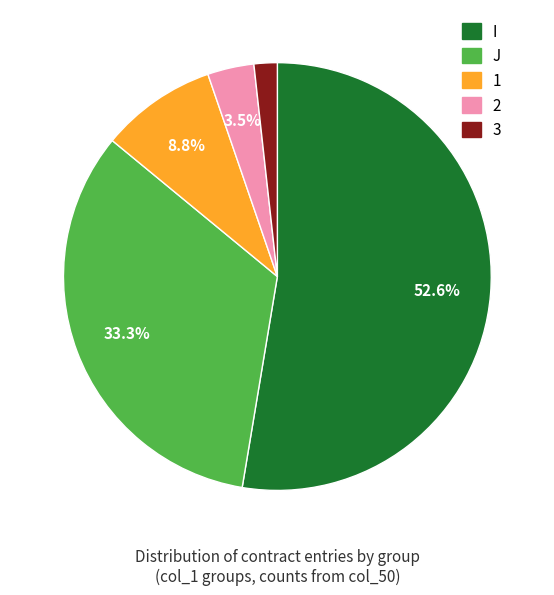

Rank the categories by value from lowest to highest.

3, 2, 1, J, I